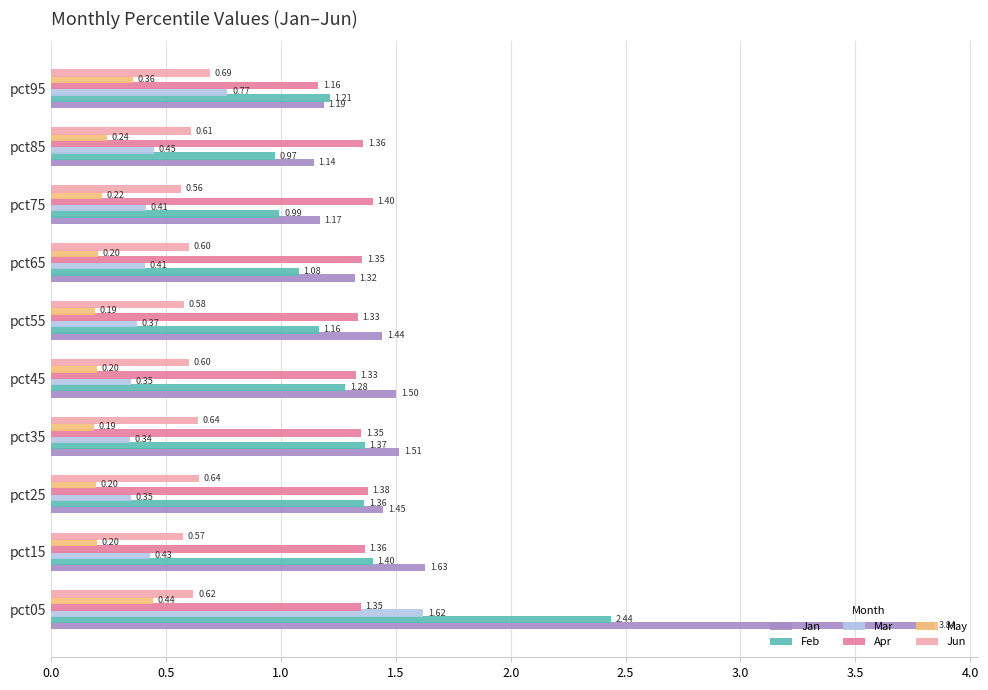

Which series changed the most between pct05 and pct15?

Jan